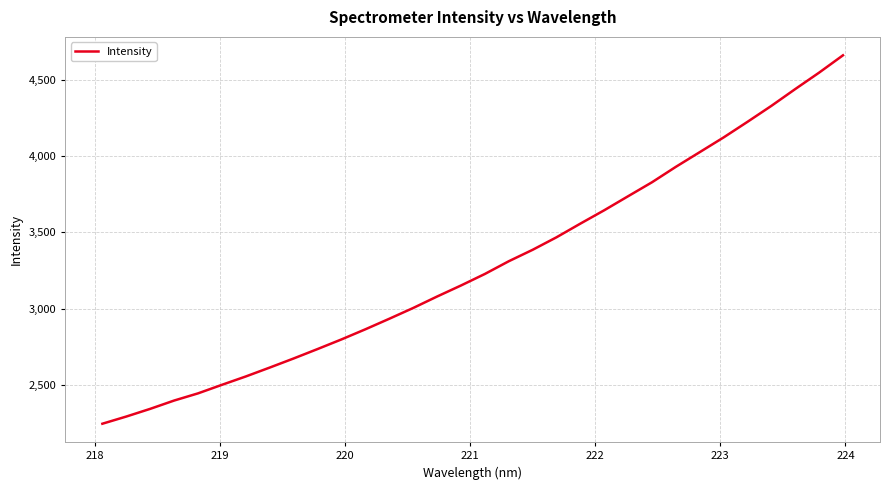

Does the chart display data point markers on the line(s)?

No